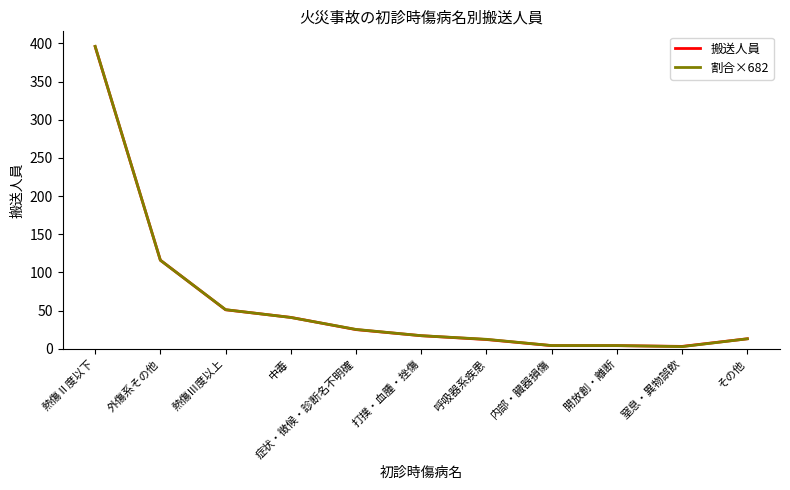

What is the maximum value shown in the chart?

396.2